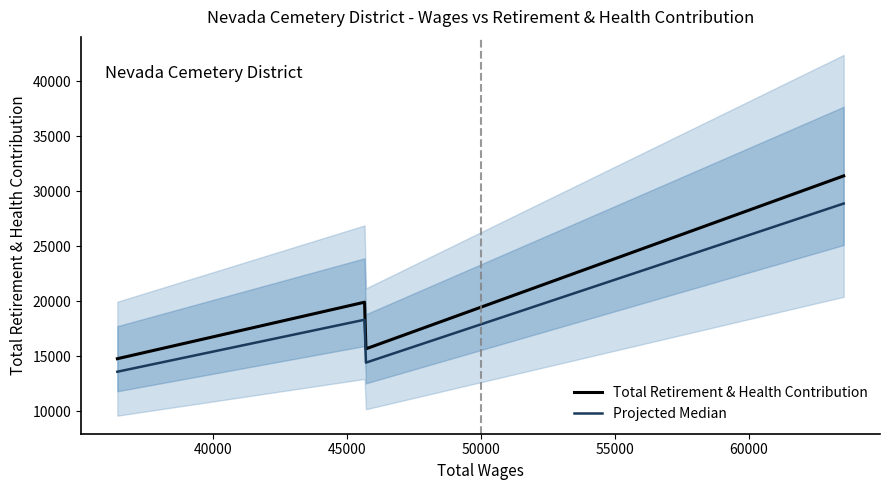

What is the lowest value of the Total Retirement & Health Contribution series?

14786.0